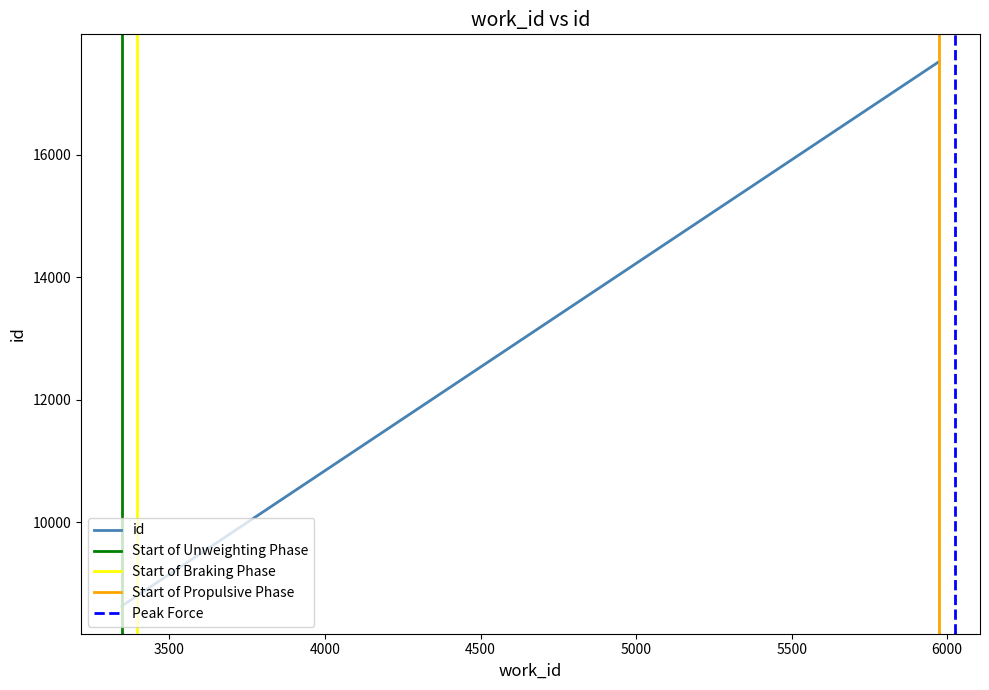

Is it true that the value at 3347 is 12831?

False